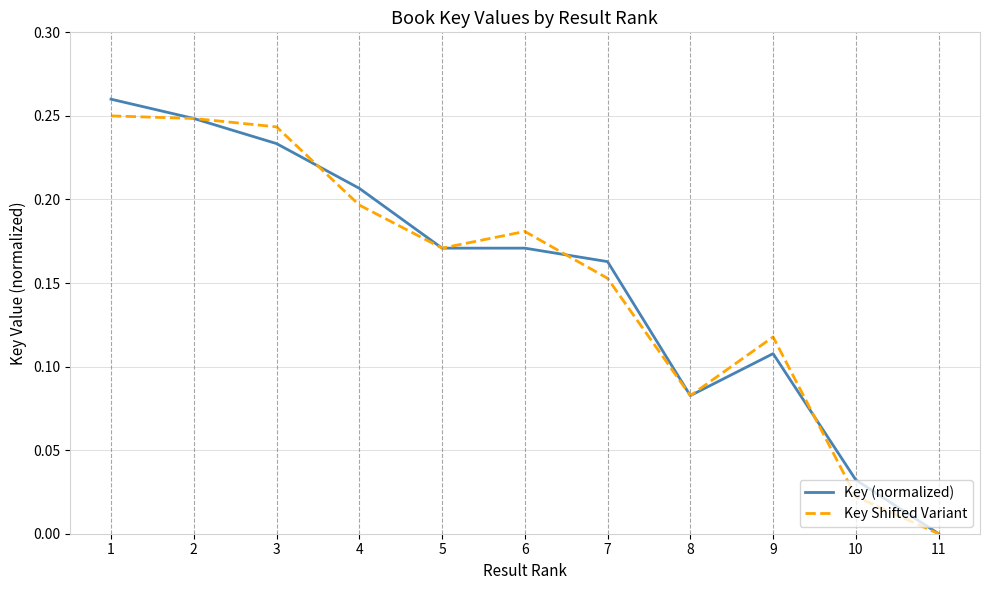

At which category is the sum across all series the highest?

1